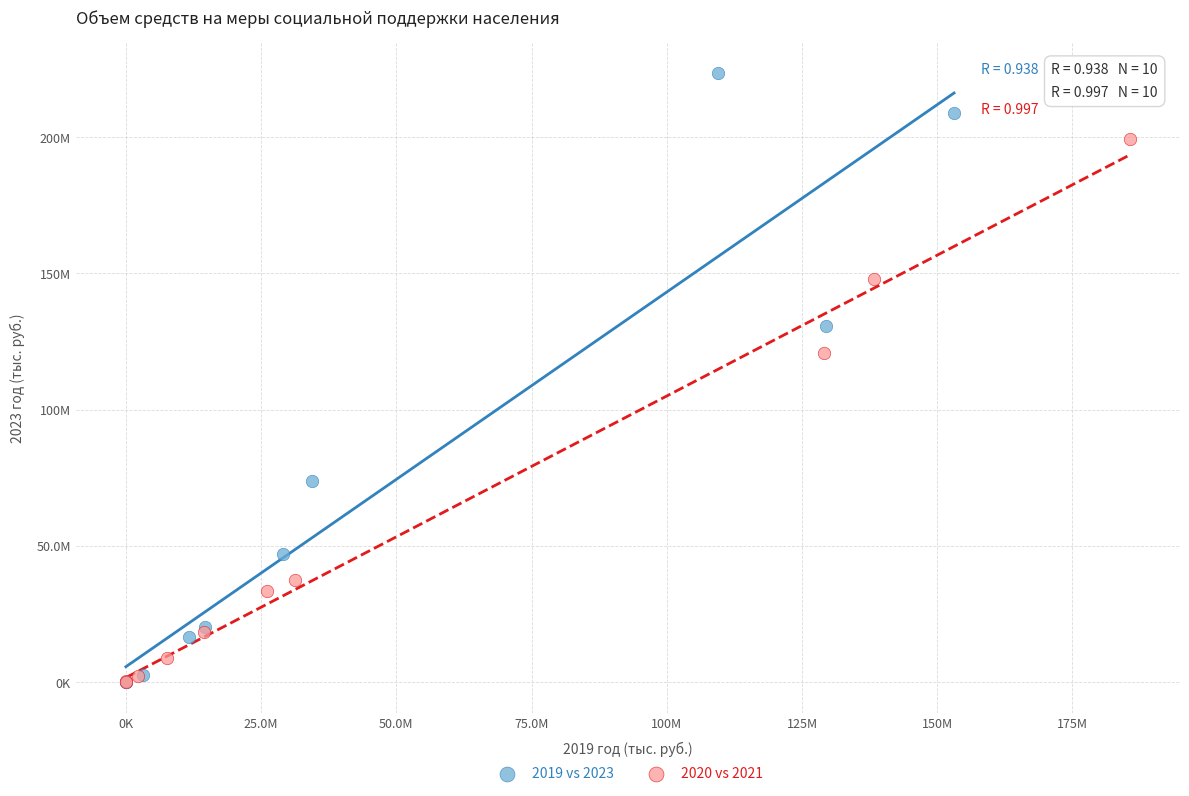

What are all the series names shown in the legend?

2019 vs 2023, 2020 vs 2021